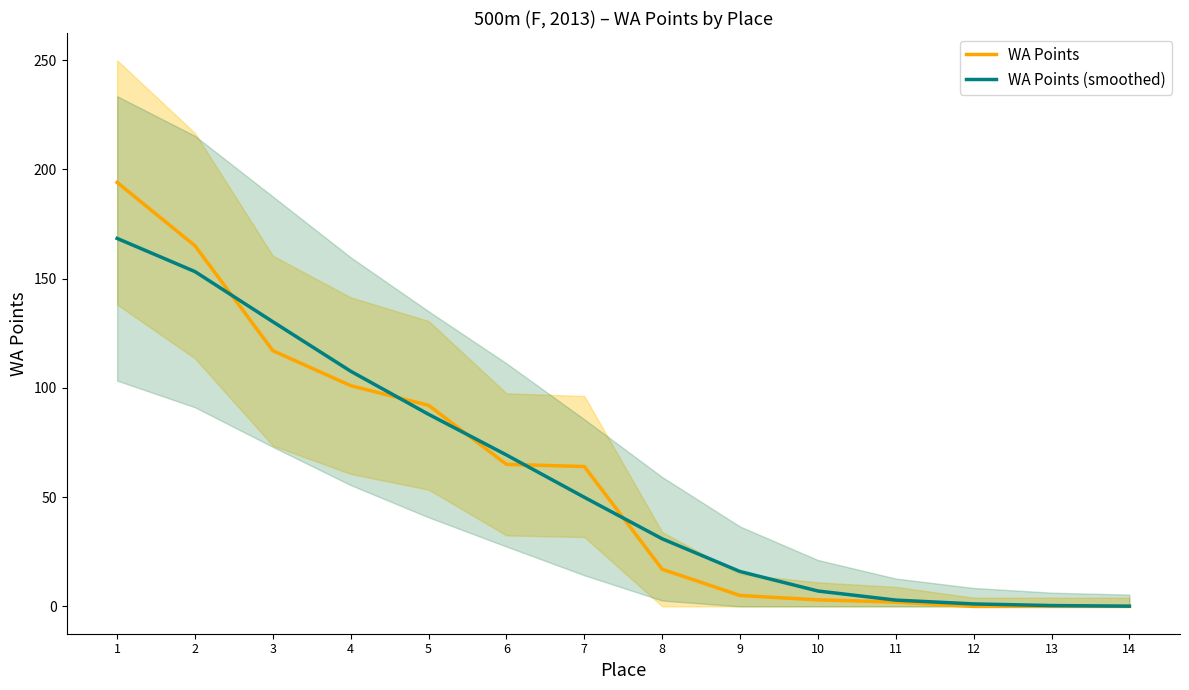

What is the value of the WA Points (smoothed) point at the 9th from the left?

16.0